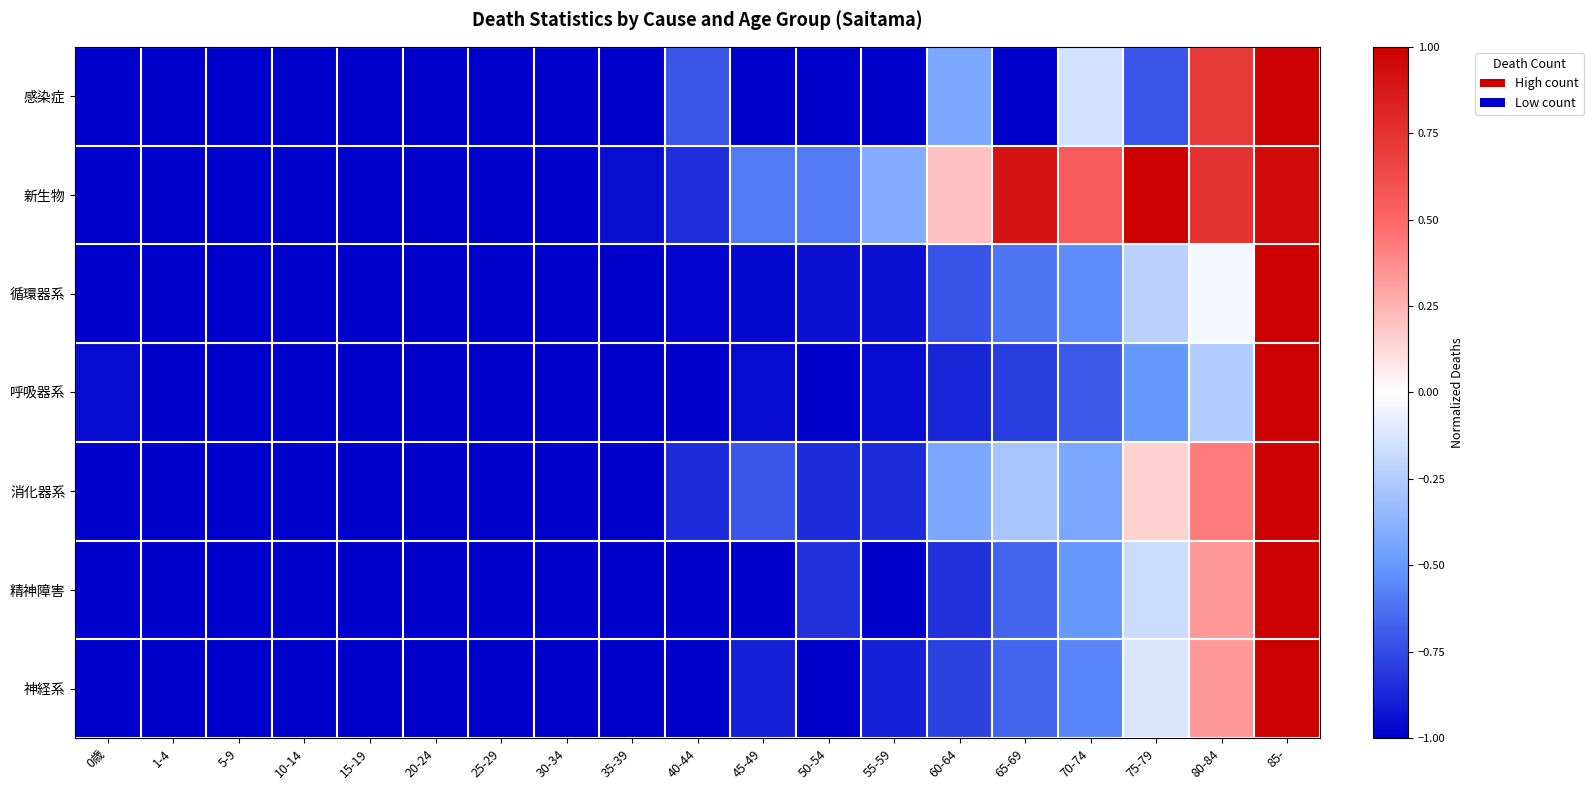

At how many categories does at least one series exceed 0?

6